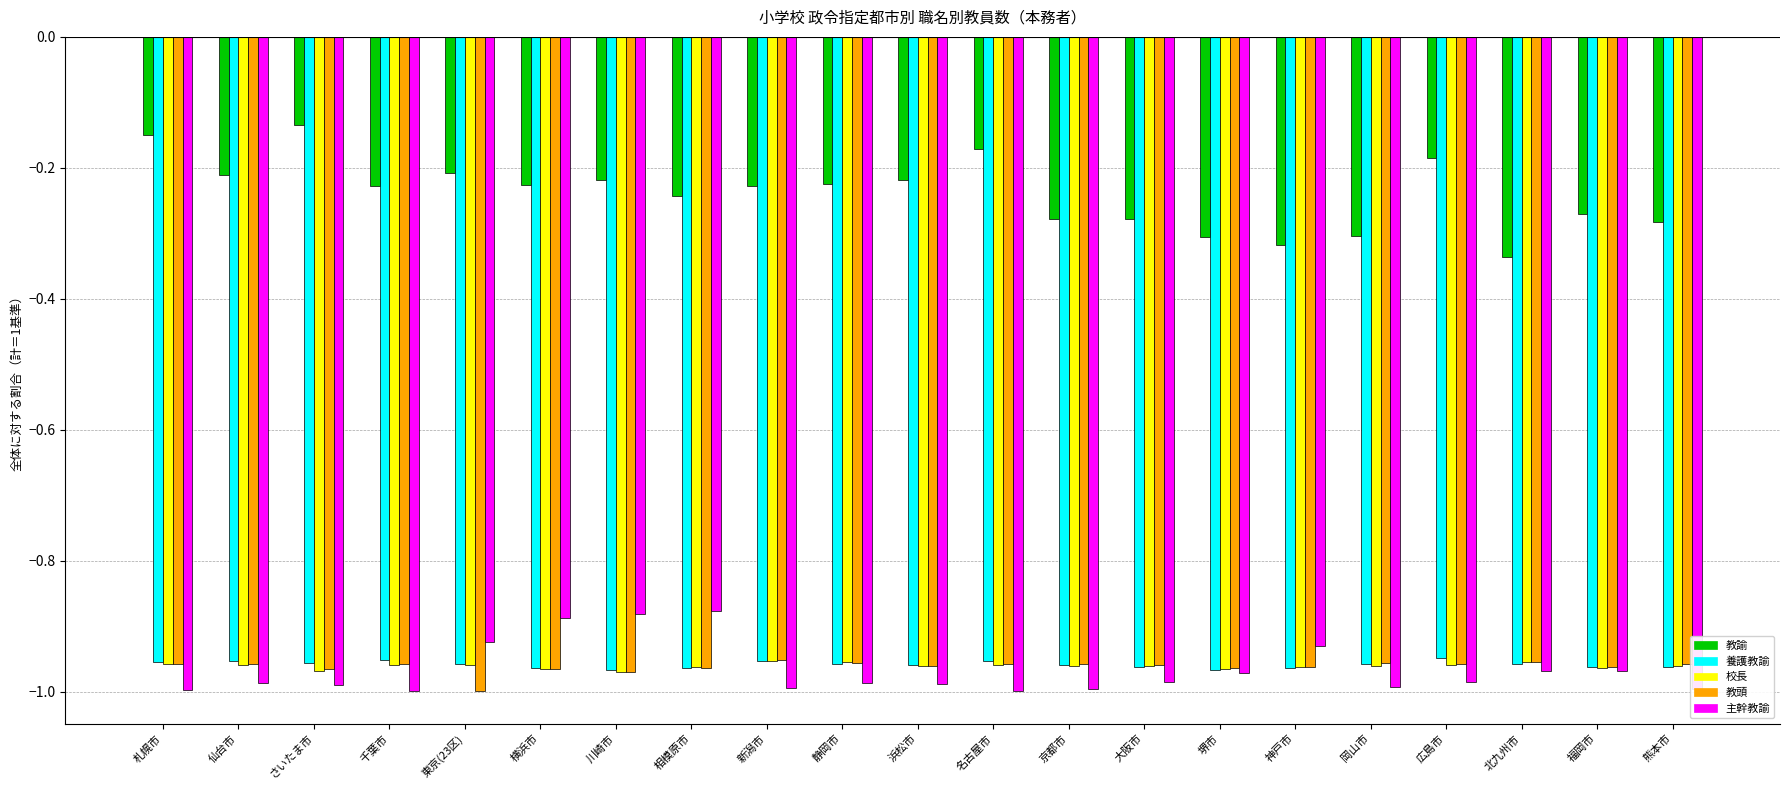

What is the total value across all series at 静岡市?

-4.1